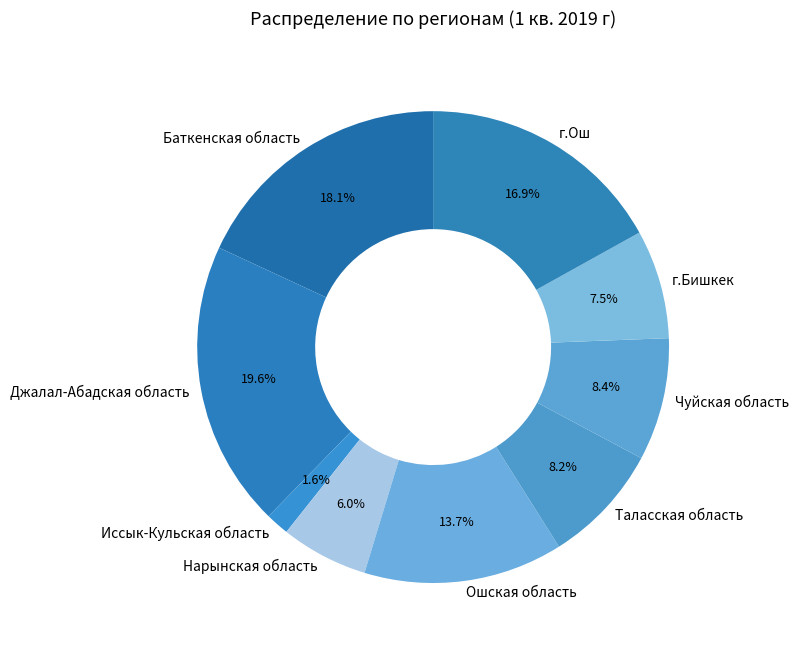

Which slice is the smallest?

Иссык-Кульская область